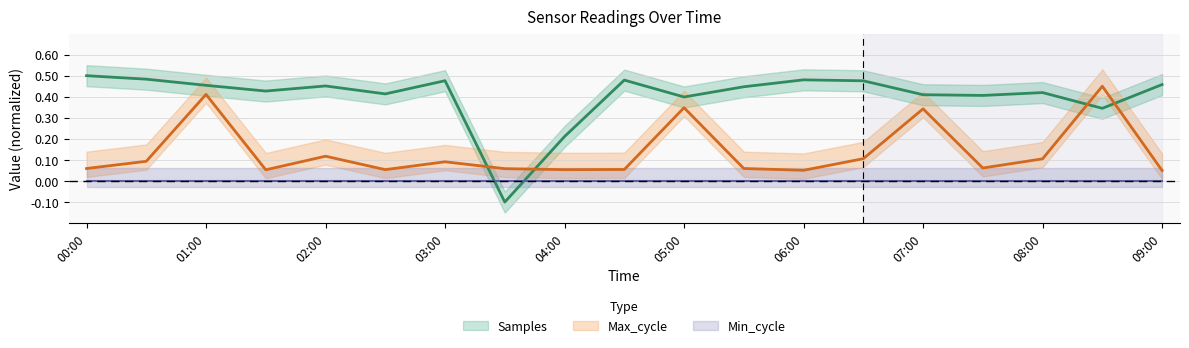

How many categories are shown in the chart?

19